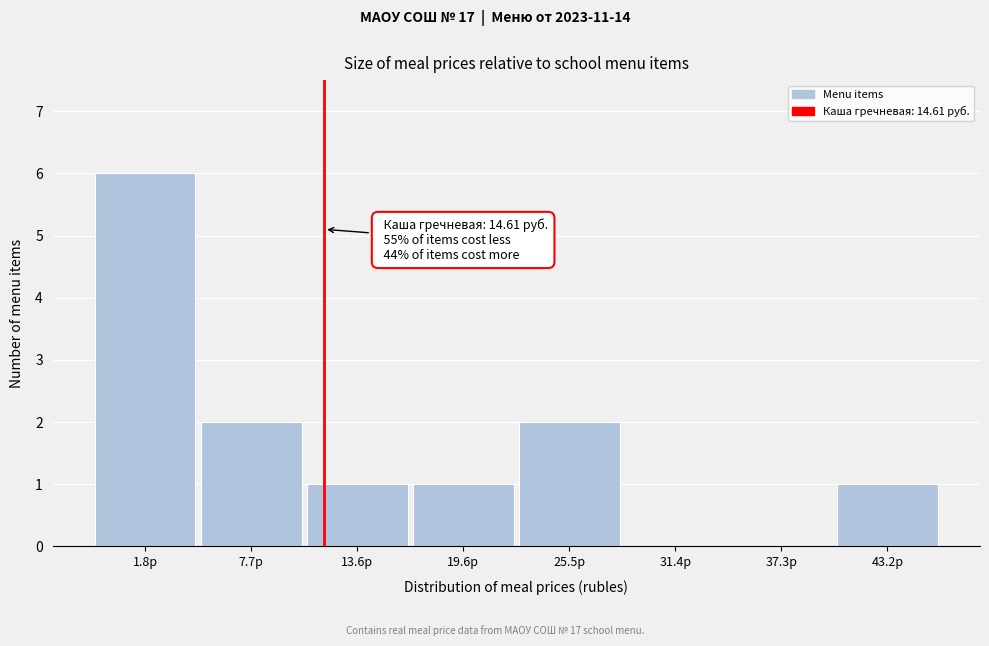

Reading left to right, extract all data points from this chart.

1.8р=6	7.7р=2	13.6р=1	19.6р=1	25.5р=2	31.4р=0	37.3р=0	43.2р=1